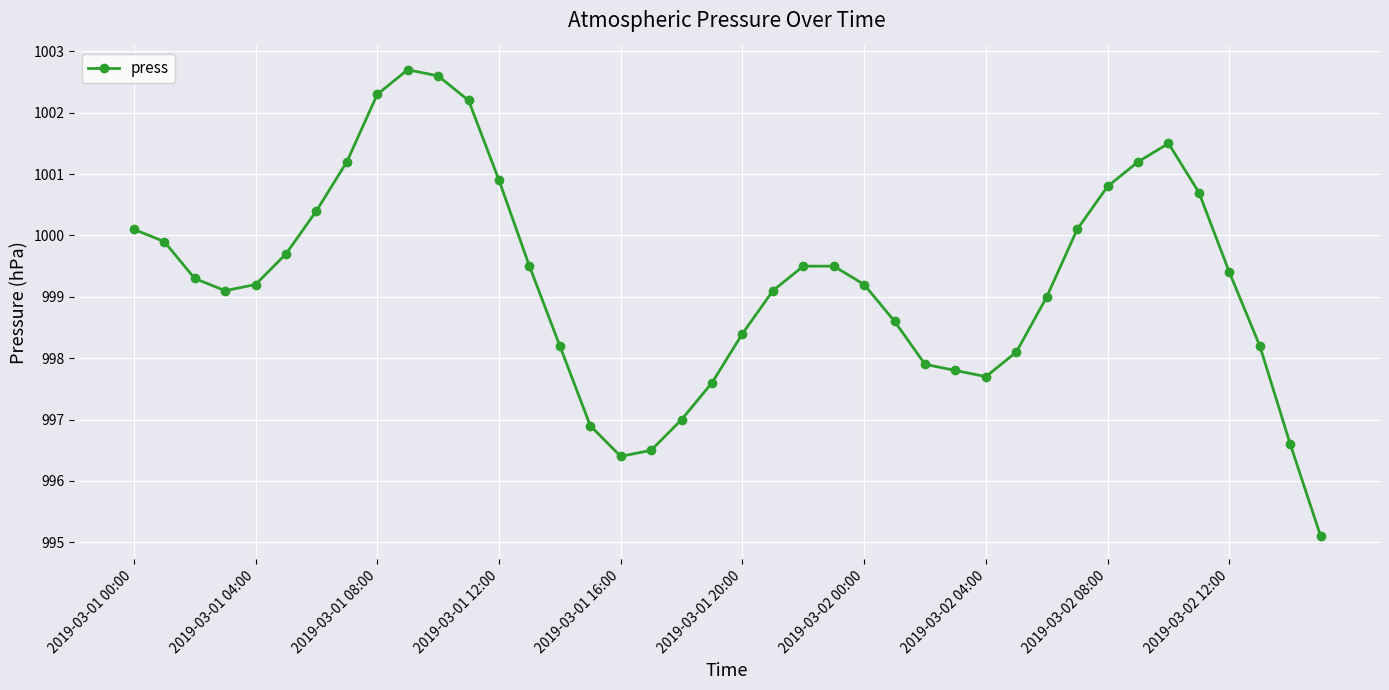

What is the minimum value shown in the chart?

995.1